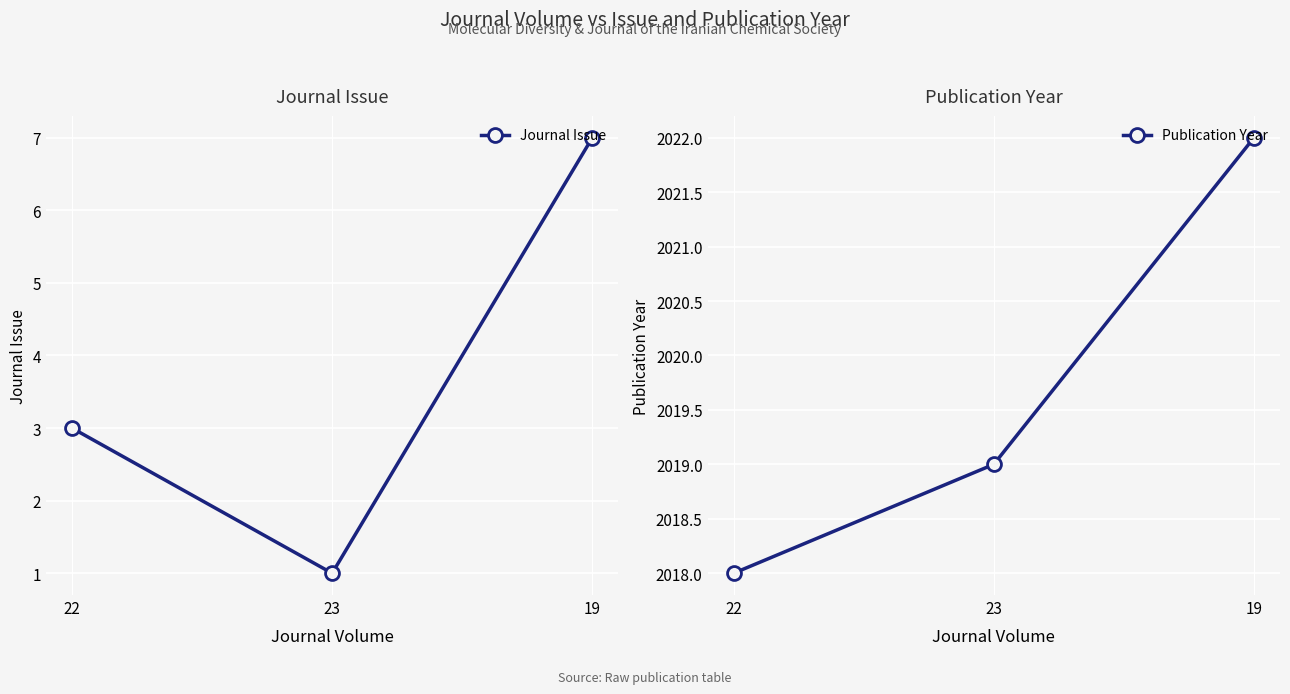

How many values in the Publication Year series are below 2019?

1